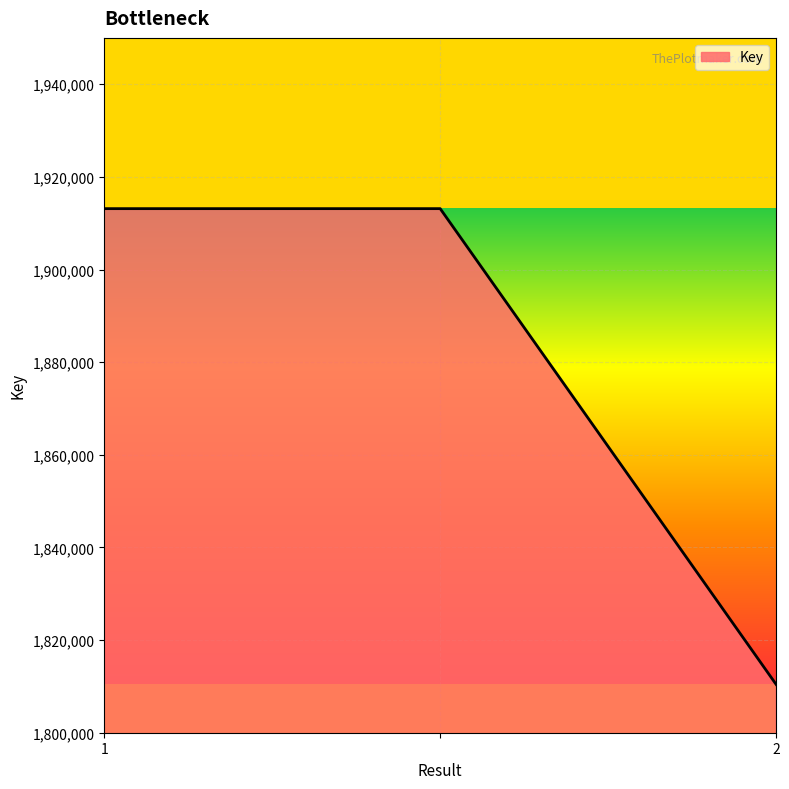

What is the sum of all values?

5636703